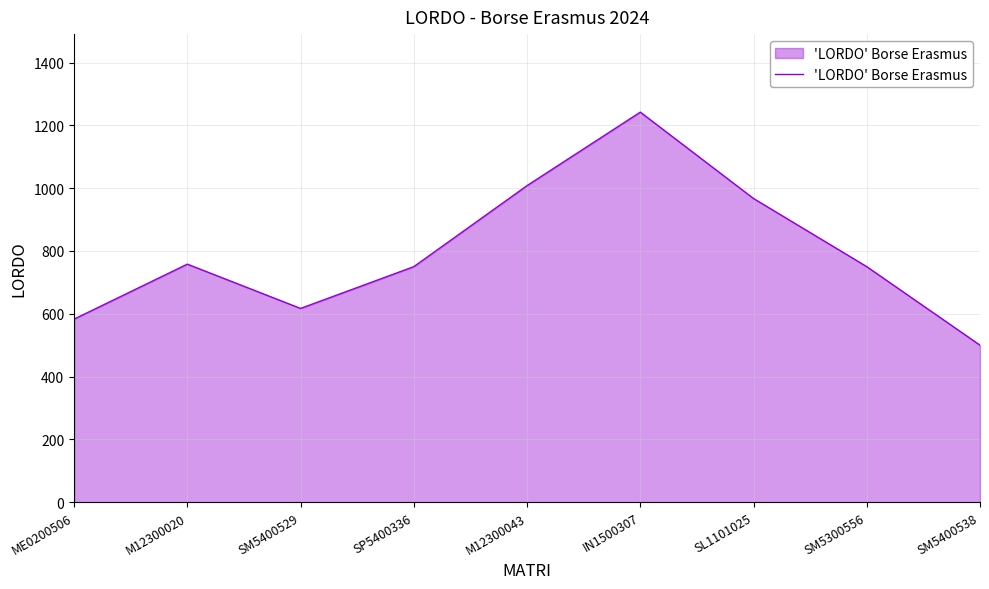

Which category has the highest value across all series?

IN1500307